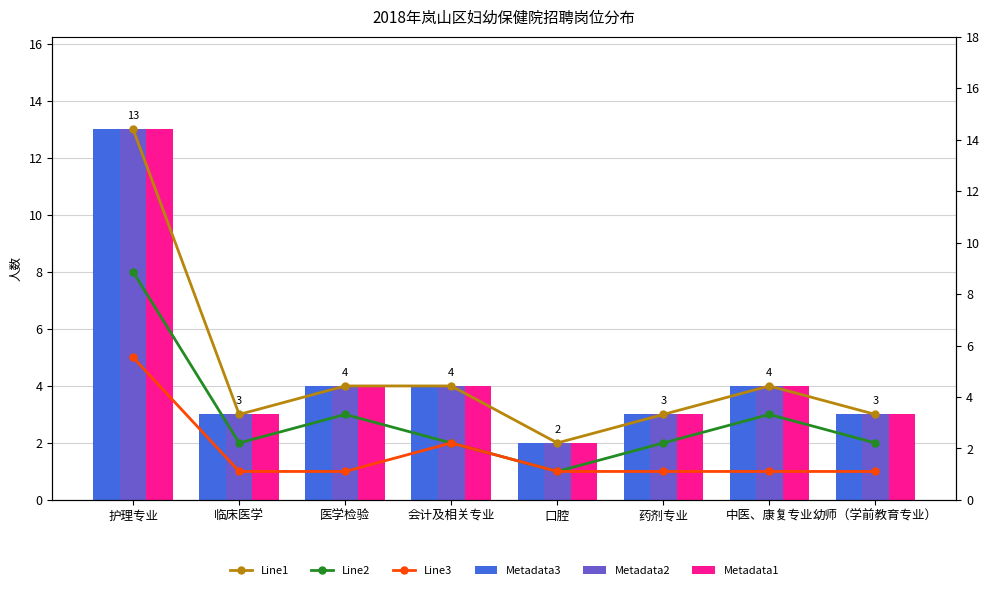

What are all the series names shown in the legend?

Line1, Line2, Line3, Metadata3, Metadata2, Metadata1